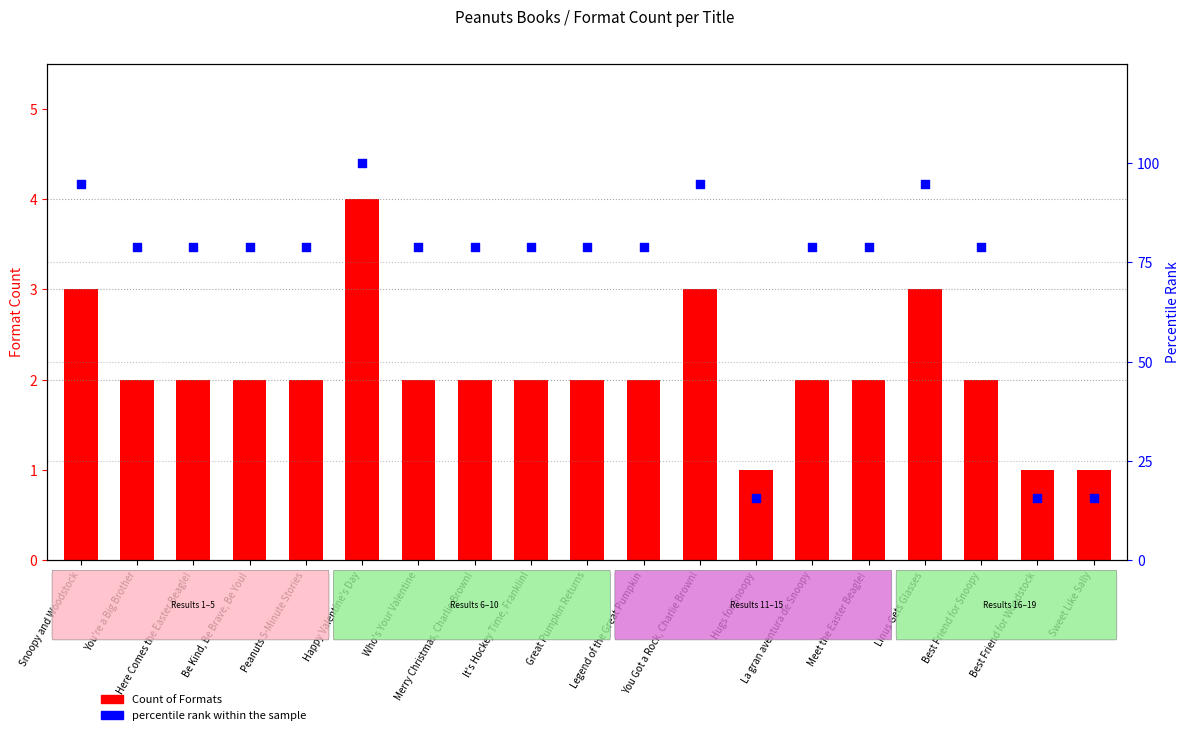

At how many categories does at least one series exceed 17?

16